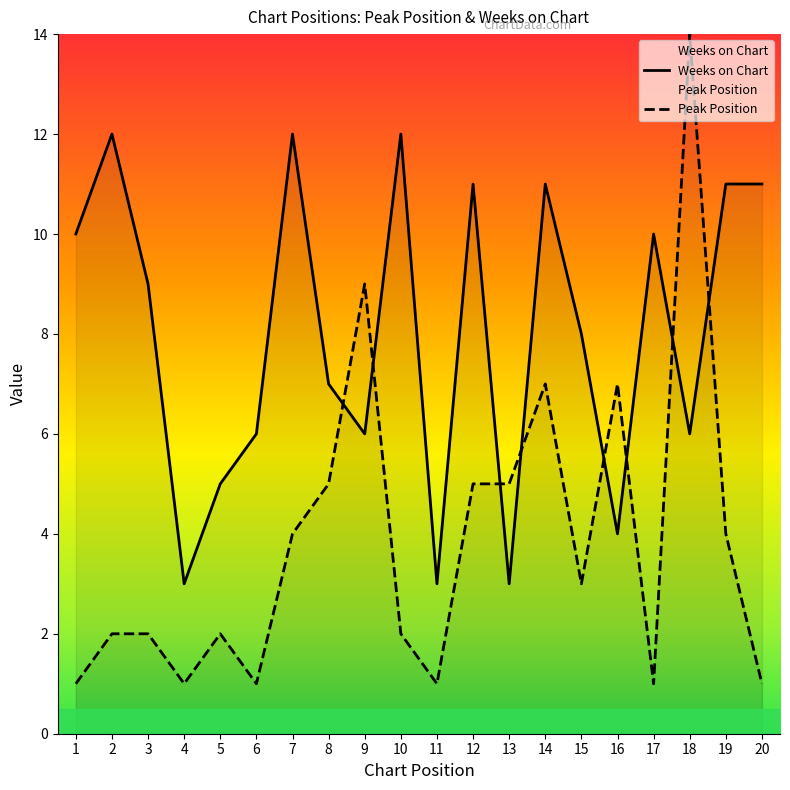

Which category has the highest value in the Weeks on Chart series?

2